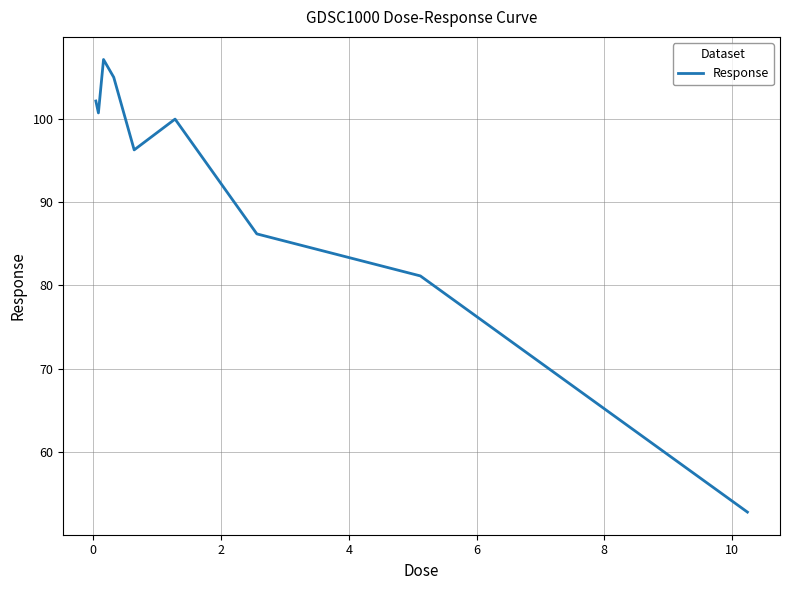

How many values are below 100?

4